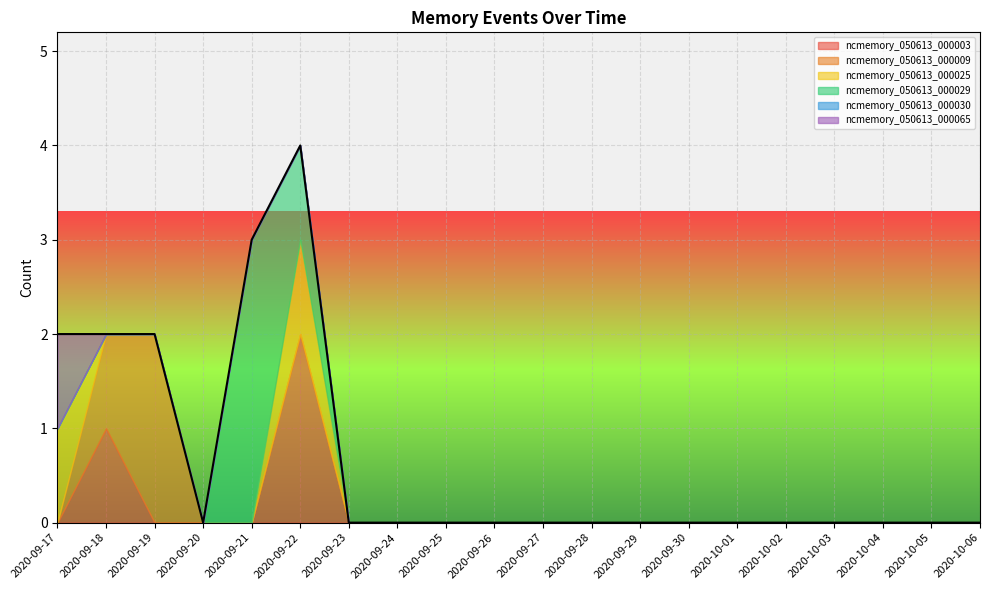

What position from the left is 2020-09-19?

3